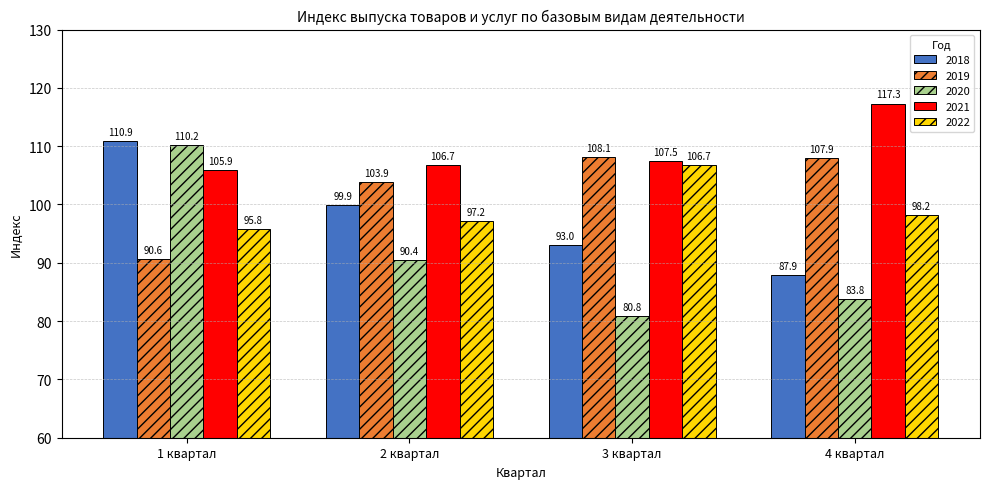

At which label does 2019 first exceed 107?

3 квартал